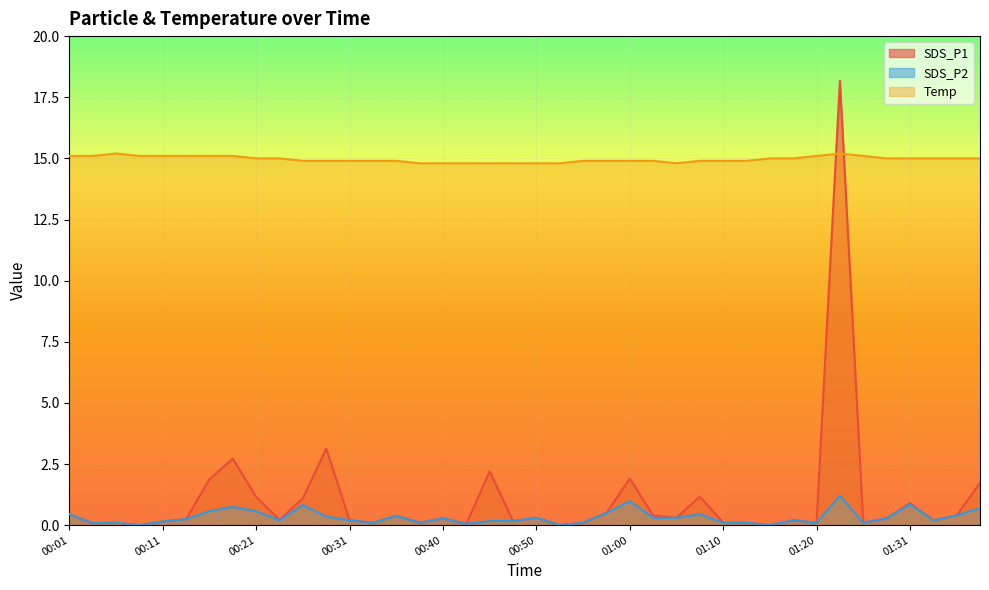

At 01:17, list the series in order from largest to smallest.

Temp, SDS_P1, SDS_P2